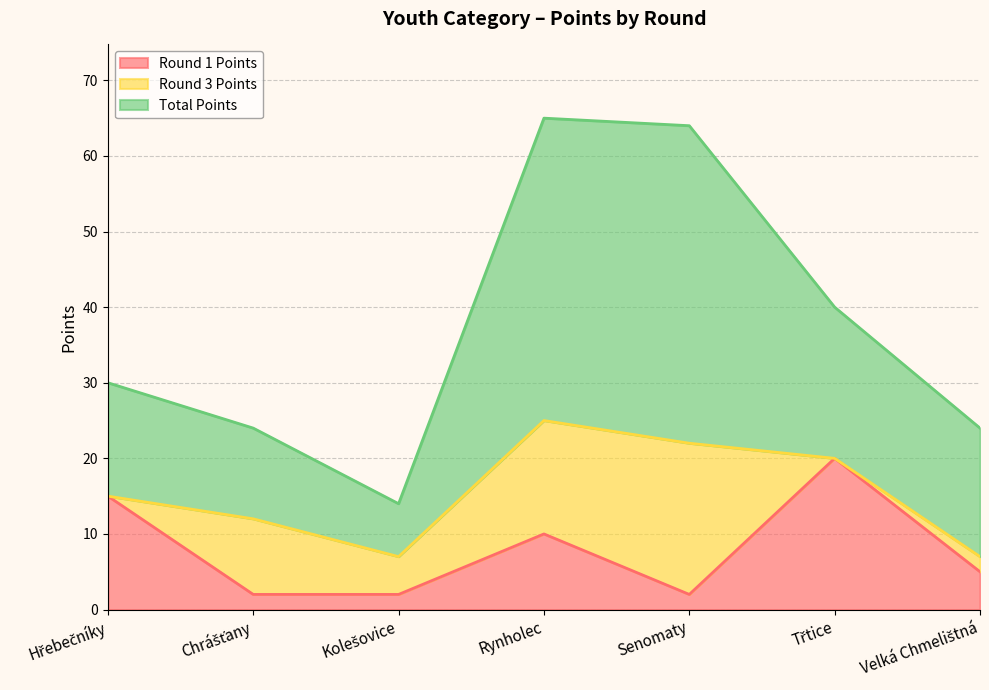

Is the value of Total Points at Třtice greater than the value of Round 1 Points at Hřebečníky?

Yes